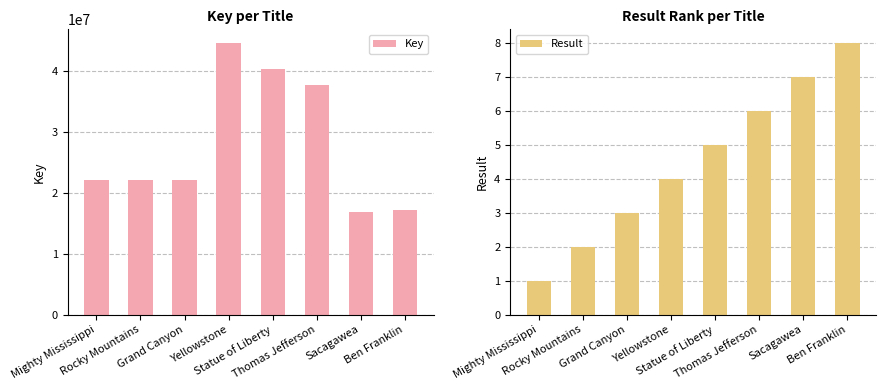

Which series has the widest spread of values?

Key